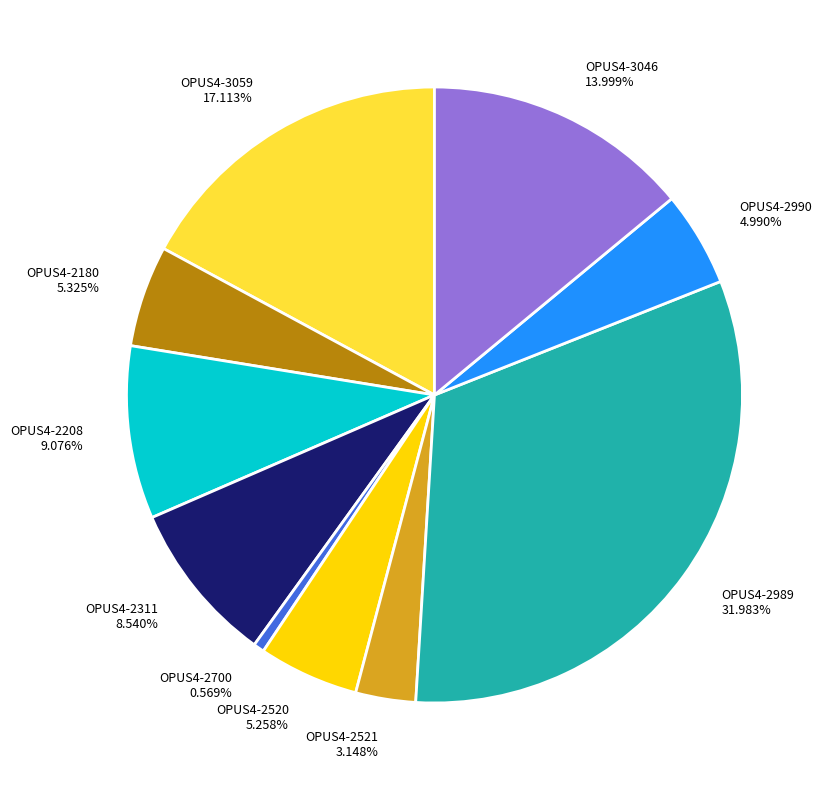

To the nearest percent, what portion does OPUS4-2521 represent?

3%